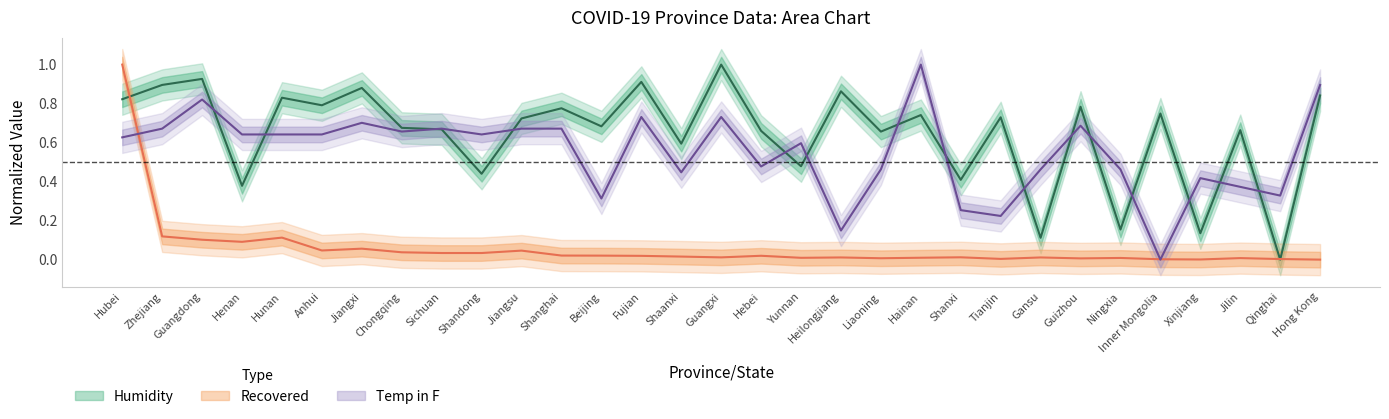

After their last crossing, which series has the higher values: Recovered or Humidity?

Humidity